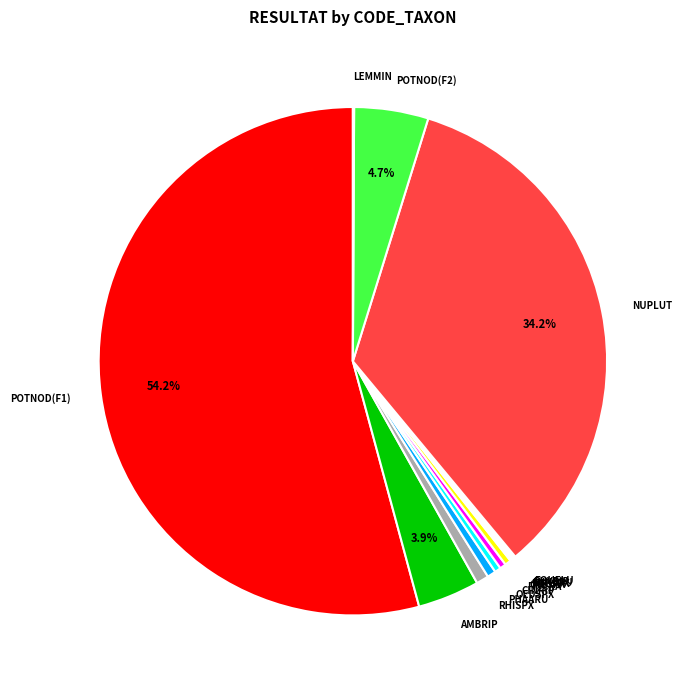

To the nearest percent, what is the average slice percentage?

7%